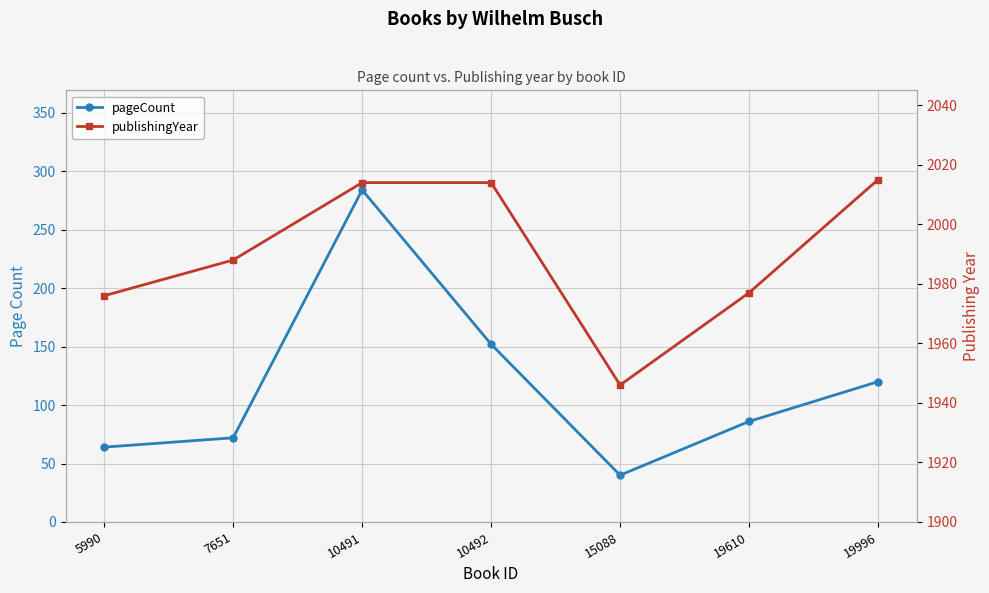

True or false: publishingYear and pageCount intersect in this chart.

False